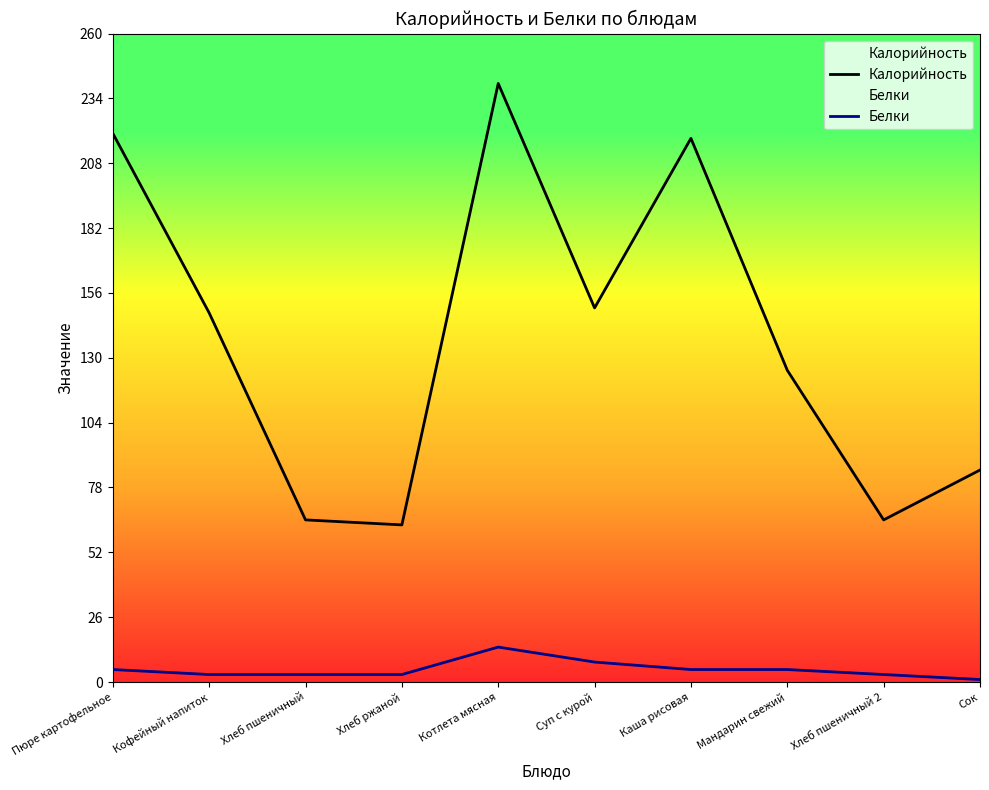

Which series has the widest spread of values?

Калорийность